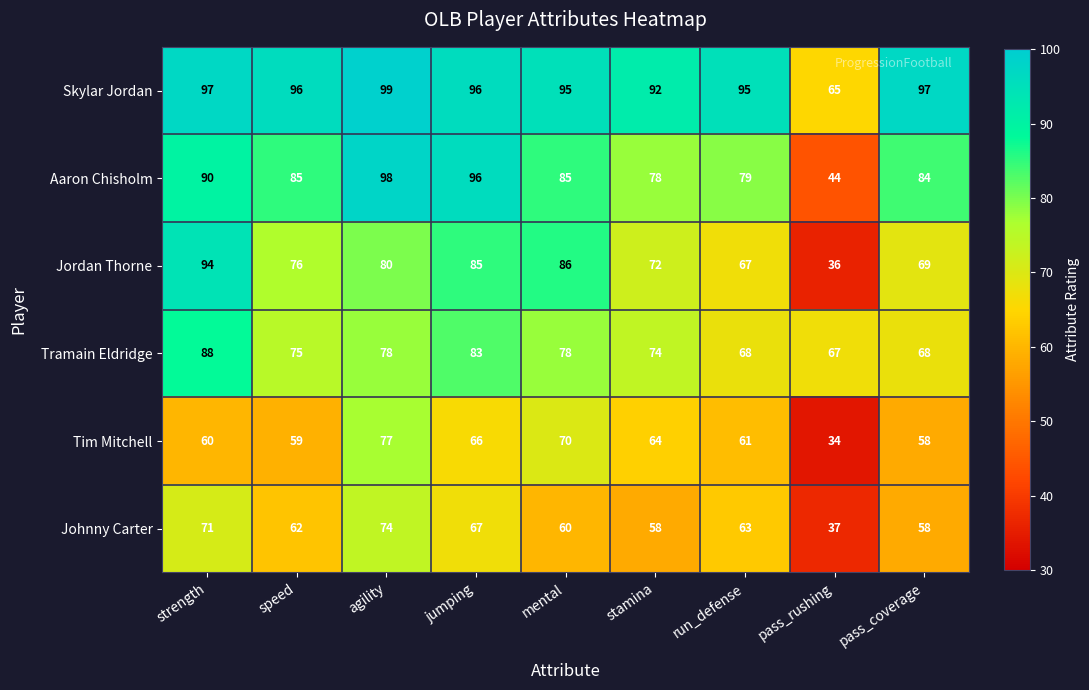

Is it true that Aaron Chisholm equals 79 at run_defense?

True